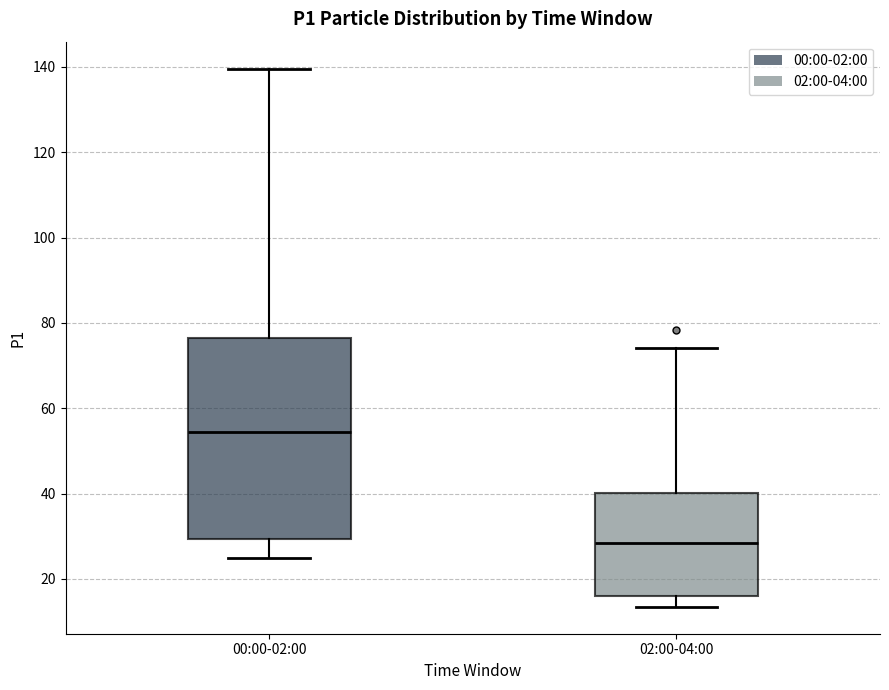

Reading left to right, read every box against the y-axis: the position of its median line, the range the box covers, and the ends of its whiskers. The values are not printed on the chart, so give them approximately, as read against the axis.

00:00-02:00: median 54, box 30 to 76, whiskers 24 to 140
02:00-04:00: median 28, box 16 to 40, whiskers 14 to 74